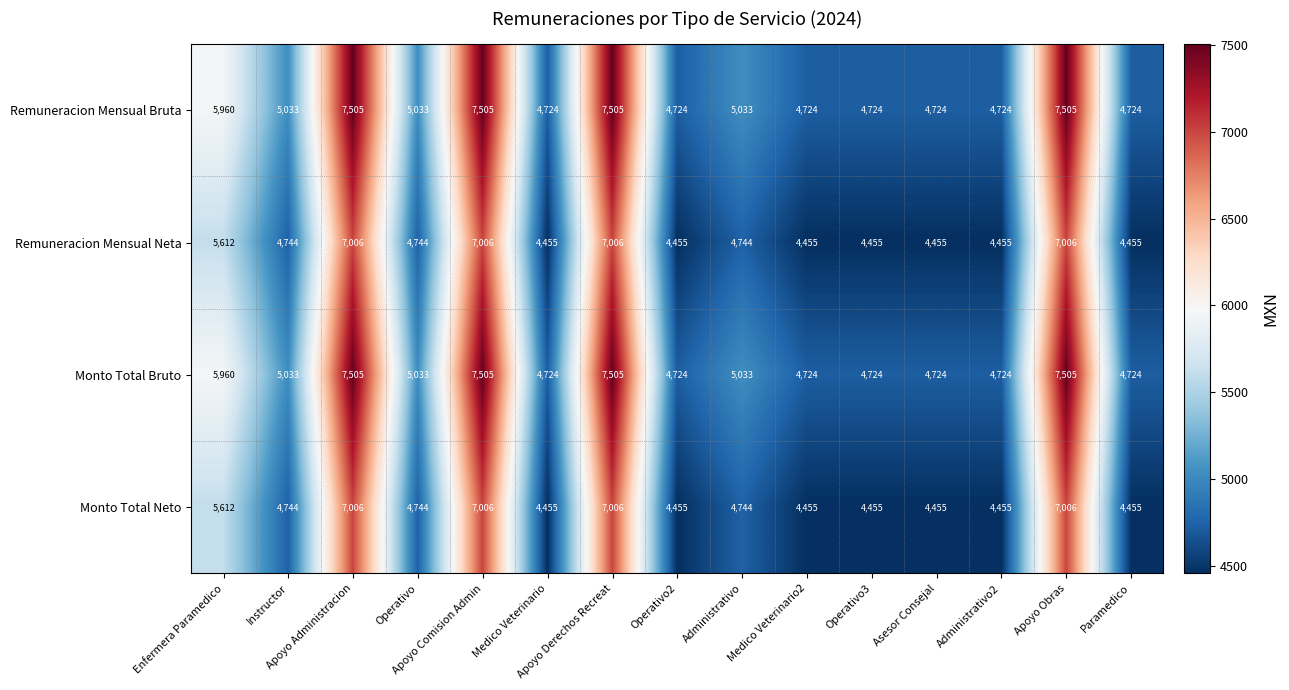

At how many categories does at least one series exceed 5622?

5